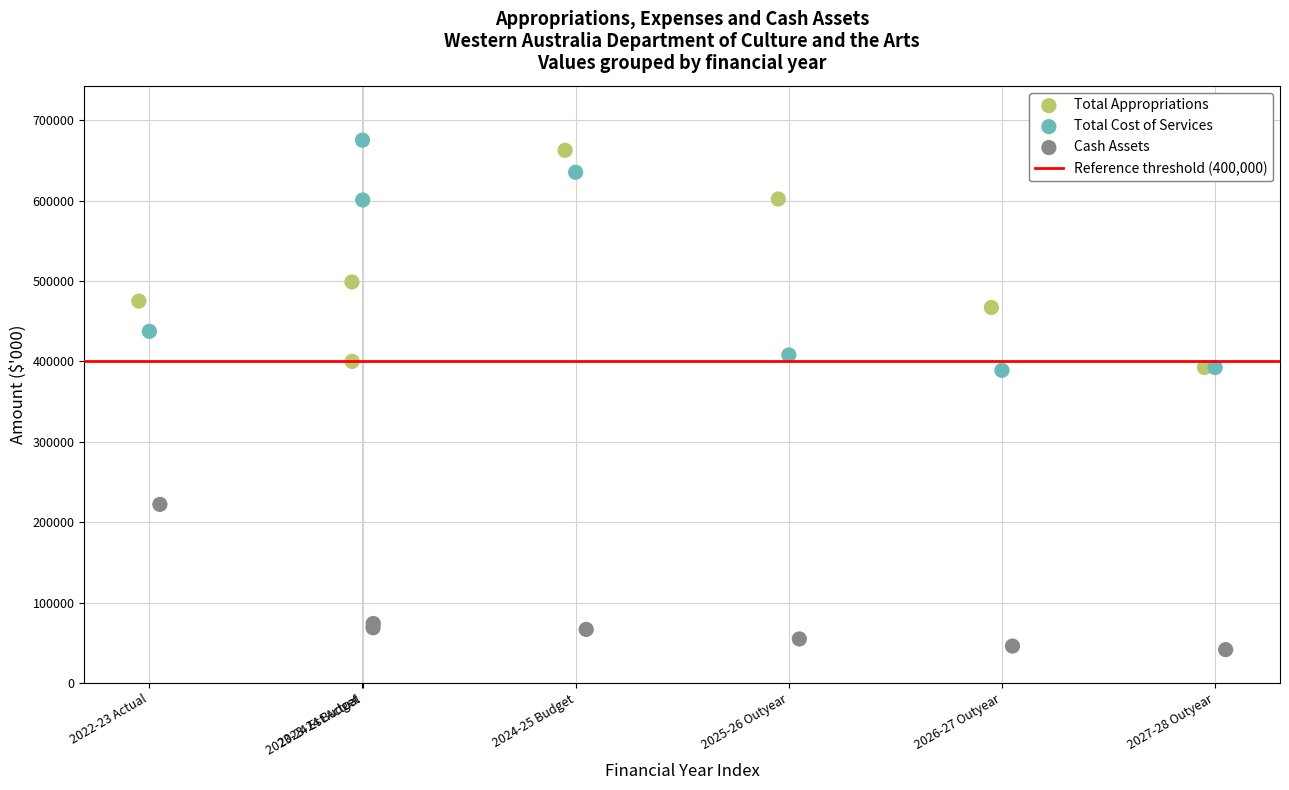

Which series contains the highest Y value?

Total Cost of Services